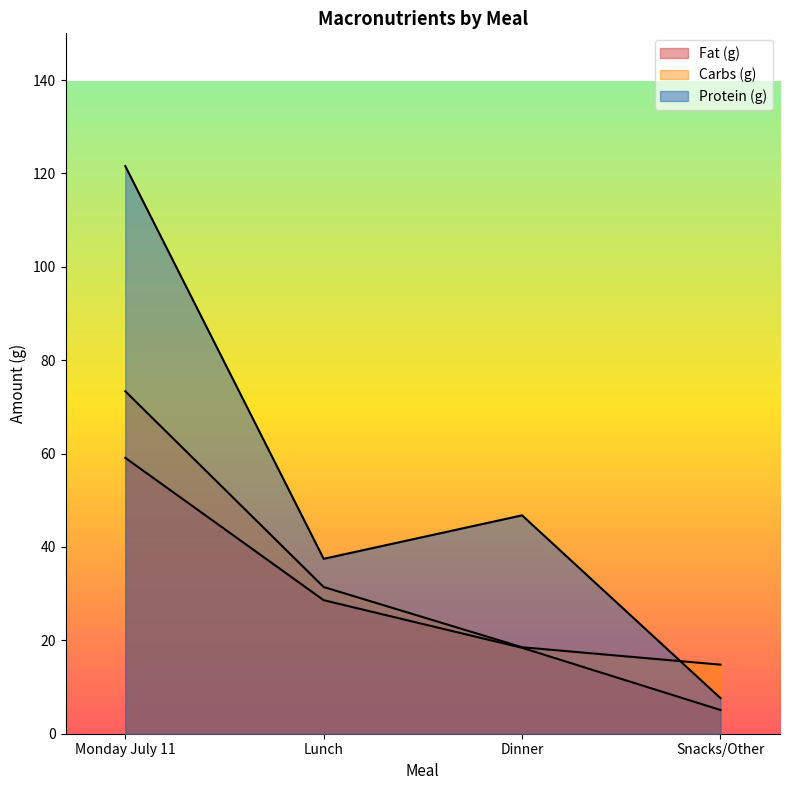

True or false: Fat (g) has a value of 11.7 at Dinner.

False